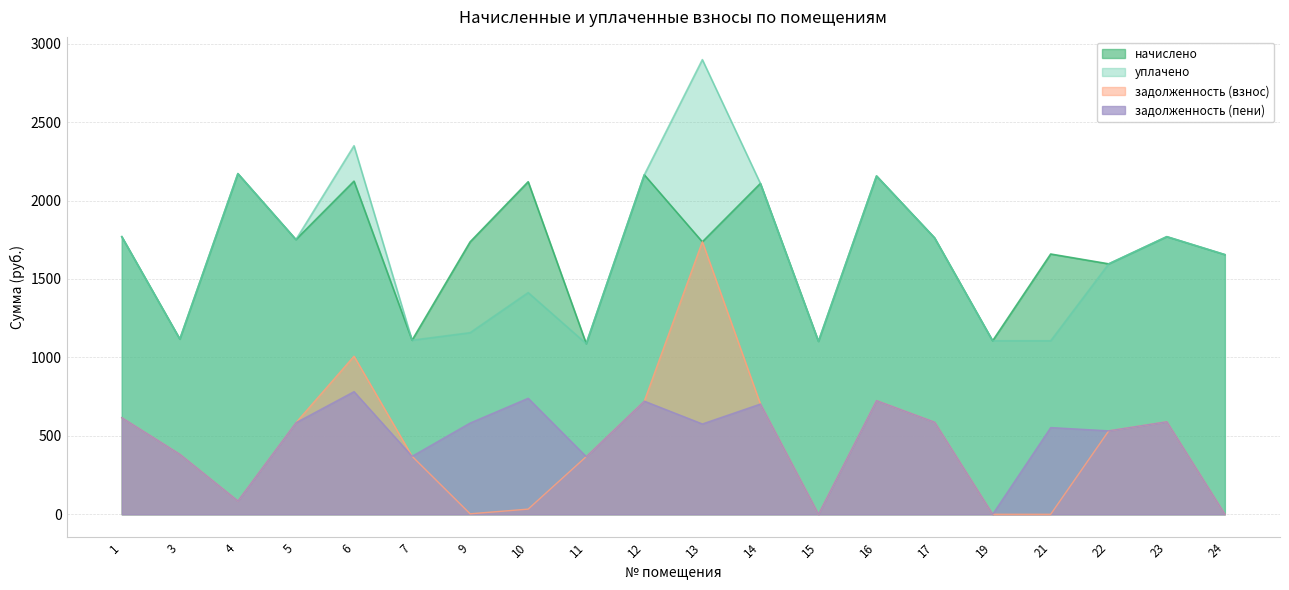

Reading right to left, what are all the values shown in this chart?

задолженность (взнос): 24=0.0	23=589.9	22=532.2	21=0.0	19=0.0	17=587.5	16=724.8	15=0.0	14=703.0	13=1738.0	12=721.4	11=367.7	10=33.0	9=3.1	7=369.9	6=1007.9	5=583.8	4=85.0	3=382.7	1=615.9
начислено: 24=1655.5	23=1769.8	22=1596.5	21=1659.2	19=1106.1	17=1762.4	16=2156.9	15=1102.4	14=2109.0	13=1736.6	12=2164.3	11=1087.7	10=2120.0	9=1736.6	7=1109.8	6=2123.7	5=1751.3	4=2171.6	3=1117.2	1=1769.8
уплачено: 24=1655.5	23=1769.8	22=1596.5	21=1106.1	19=1106.1	17=1762.4	16=2156.9	15=1102.4	14=2109.0	13=2898.5	12=2164.3	11=1087.7	10=1413.4	9=1157.7	7=1109.8	6=2349.5	5=1751.3	4=2171.6	3=1117.2	1=1769.8
задолженность (пени): 24=0.0	23=589.9	22=532.2	21=553.0	19=0.0	17=587.5	16=724.8	15=0.0	14=703.0	13=576.1	12=721.4	11=367.7	10=739.7	9=582.0	7=369.9	6=782.0	5=583.8	4=85.0	3=382.7	1=615.9